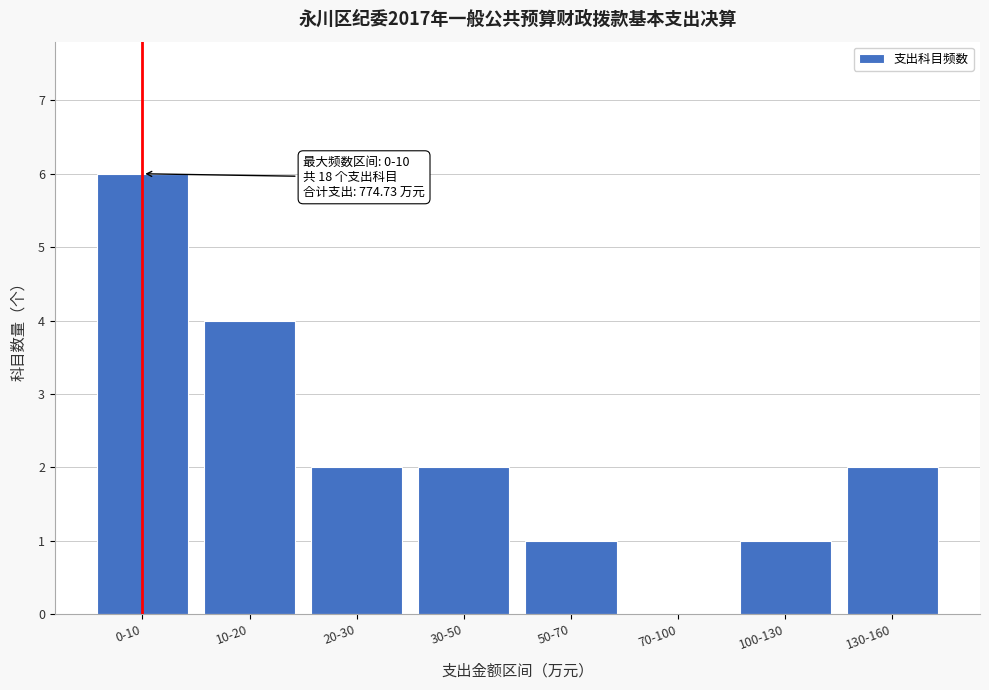

Reading right to left, extract all data points from this chart.

130-160=2	100-130=1	70-100=0	50-70=1	30-50=2	20-30=2	10-20=4	0-10=6